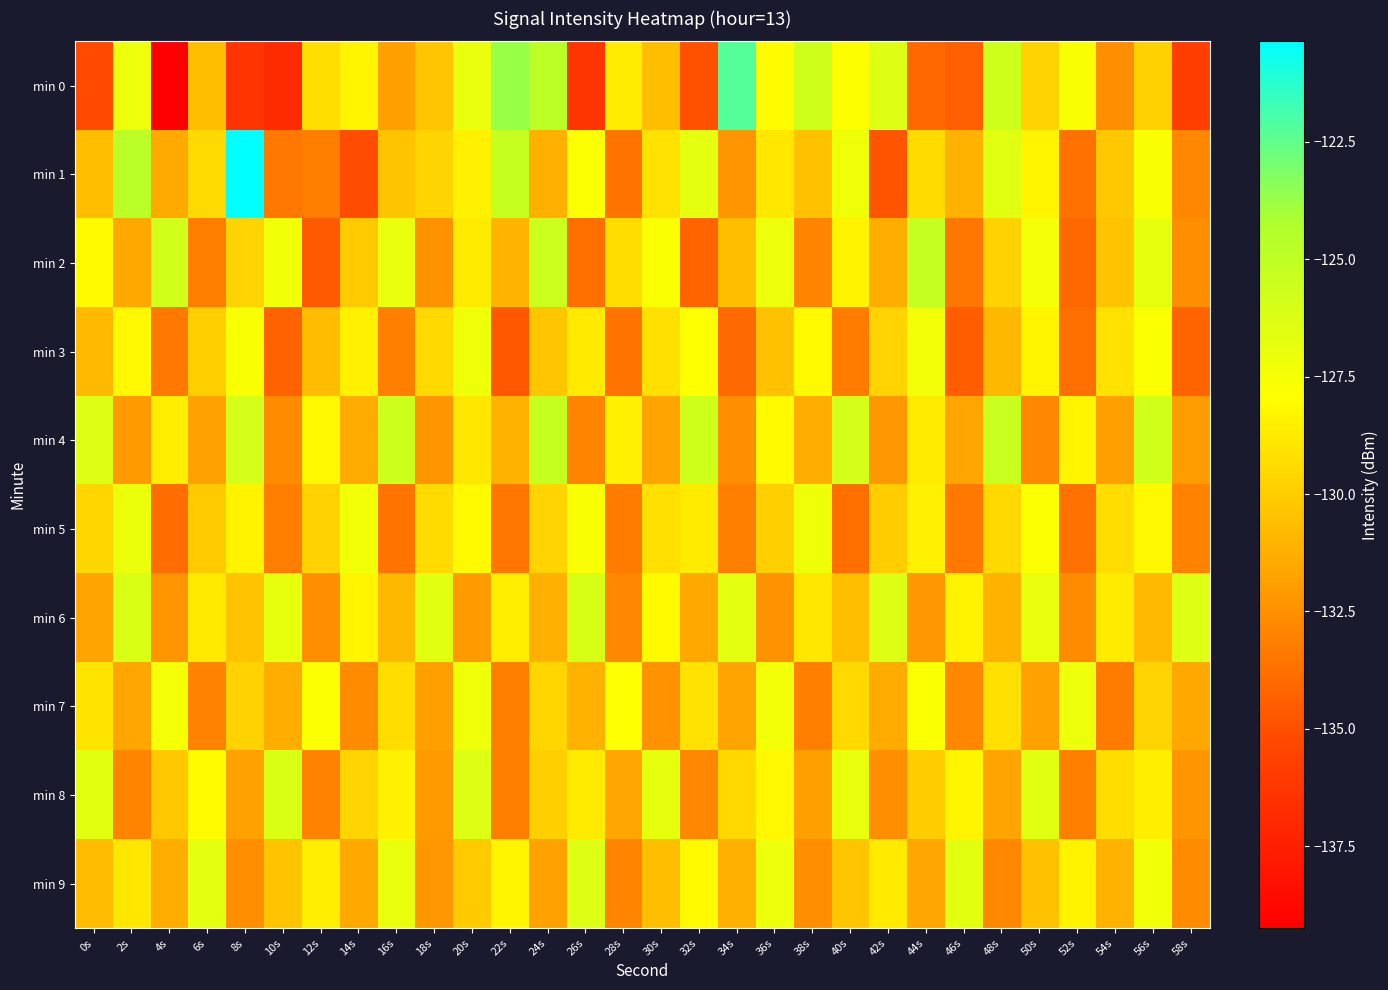

Which series has the widest spread of values?

min 0